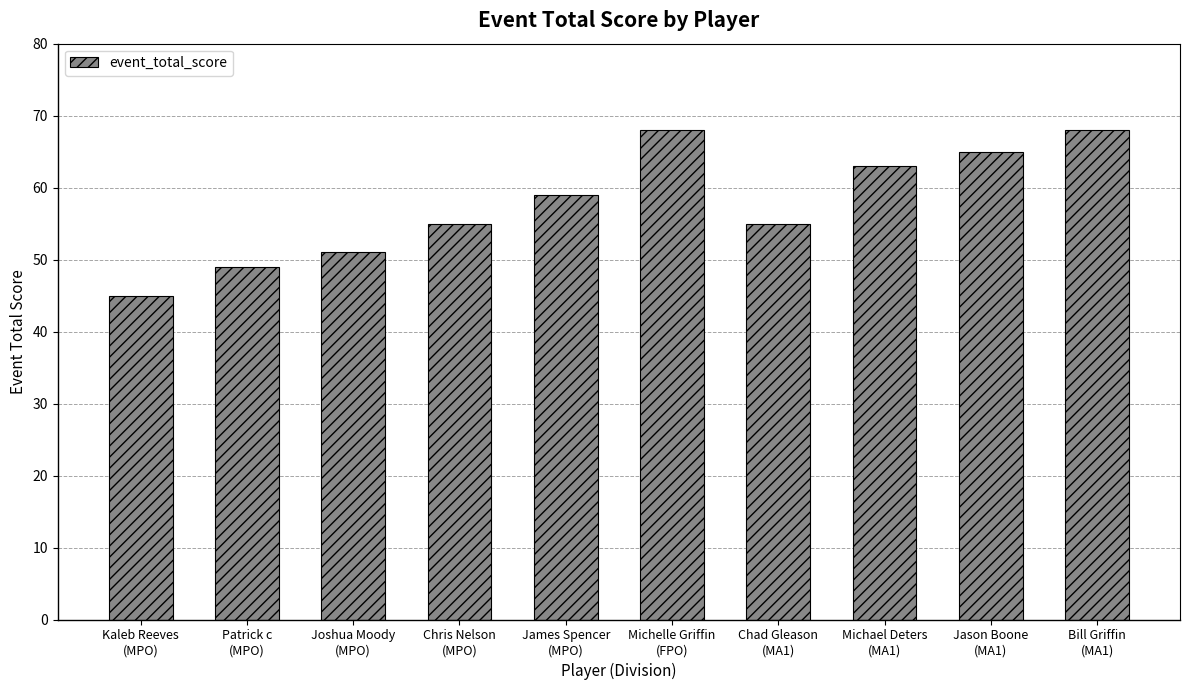

What position from the left is Chad Gleason
(MA1)?

7